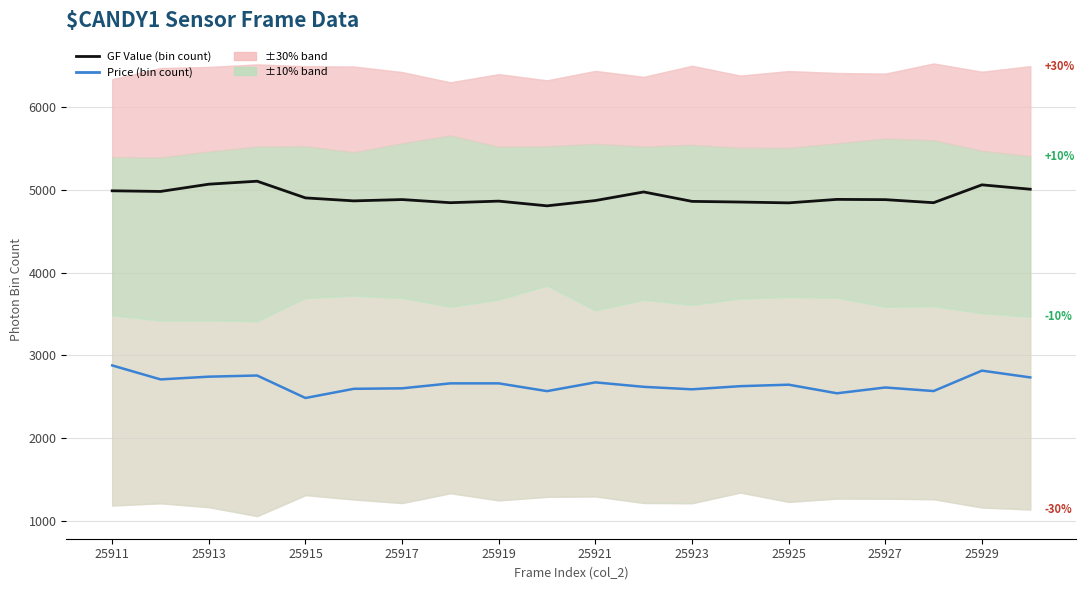

Is it true that Price (bin count) equals 2588 at 25923?

True